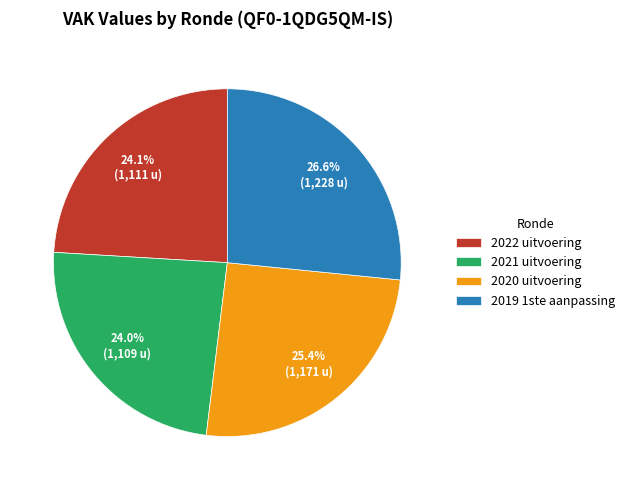

Is there a majority slice in this chart?

No